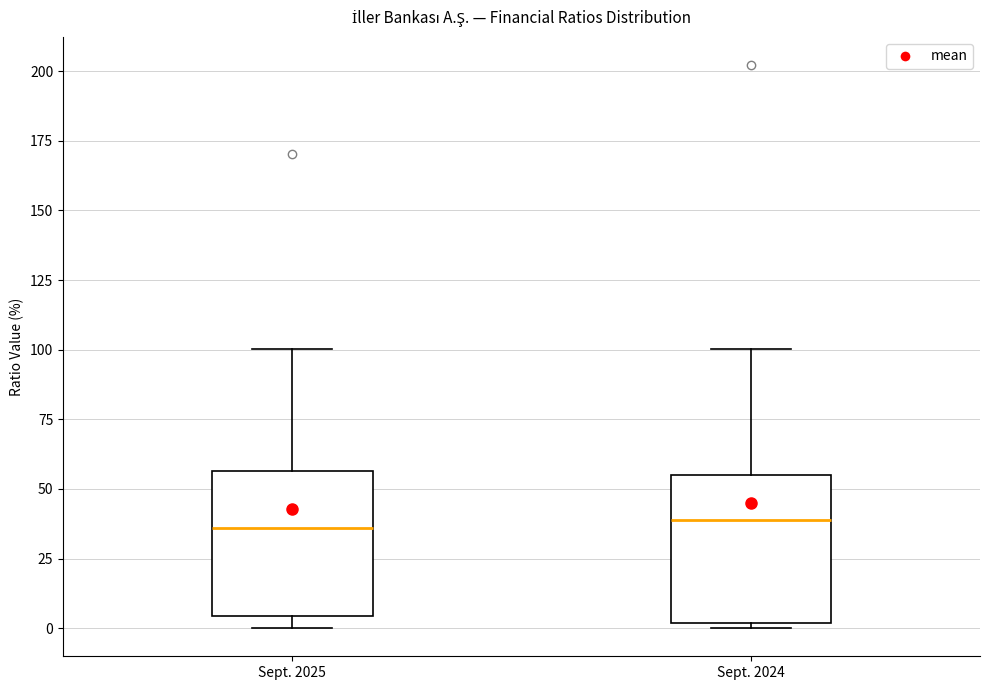

Where is the upper edge of the box for Sept. 2025 on the y-axis? The values are not printed on the chart, so give them approximately, as read against the axis.

55